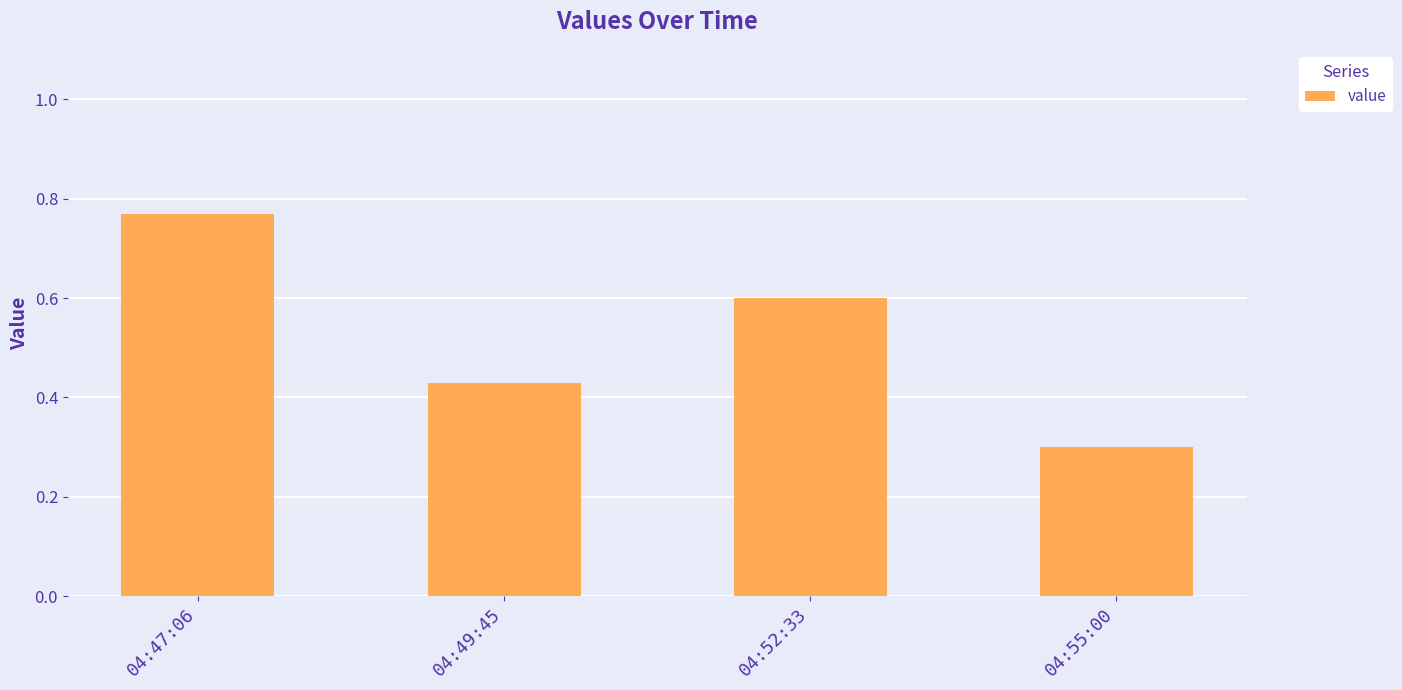

True or false: the data shows 0.6 at 04:49:45.

False